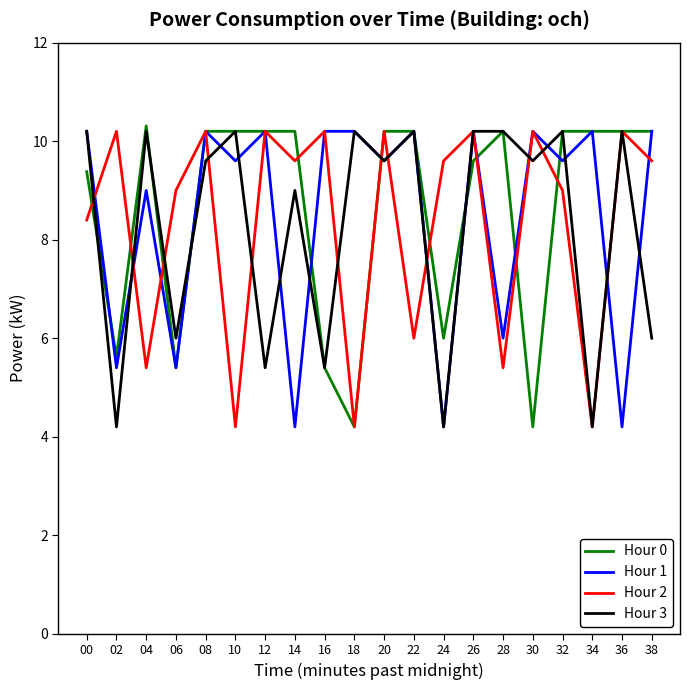

True or false: Hour 3 has a value of 5.1 at 14.

False